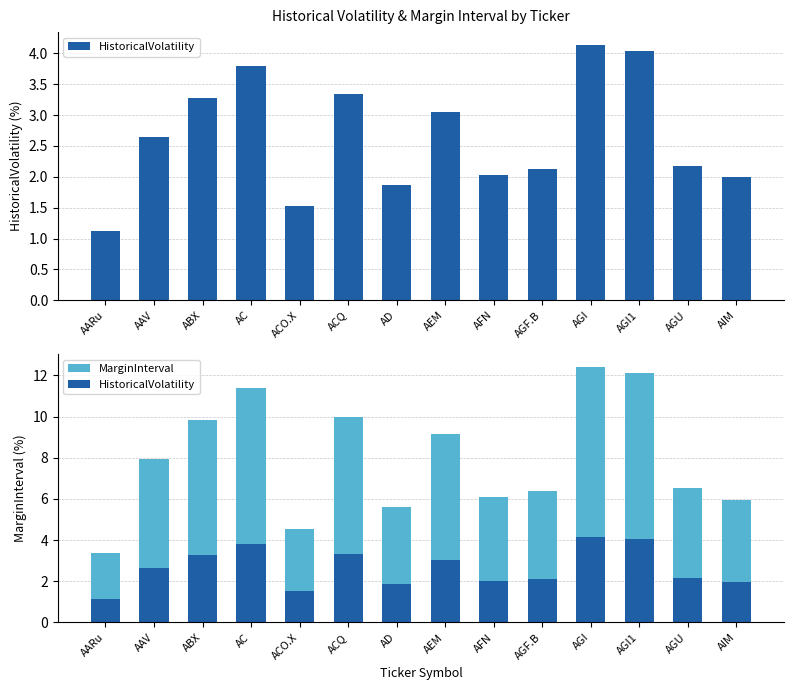

What is the label of the 7th bar from the left?

AD